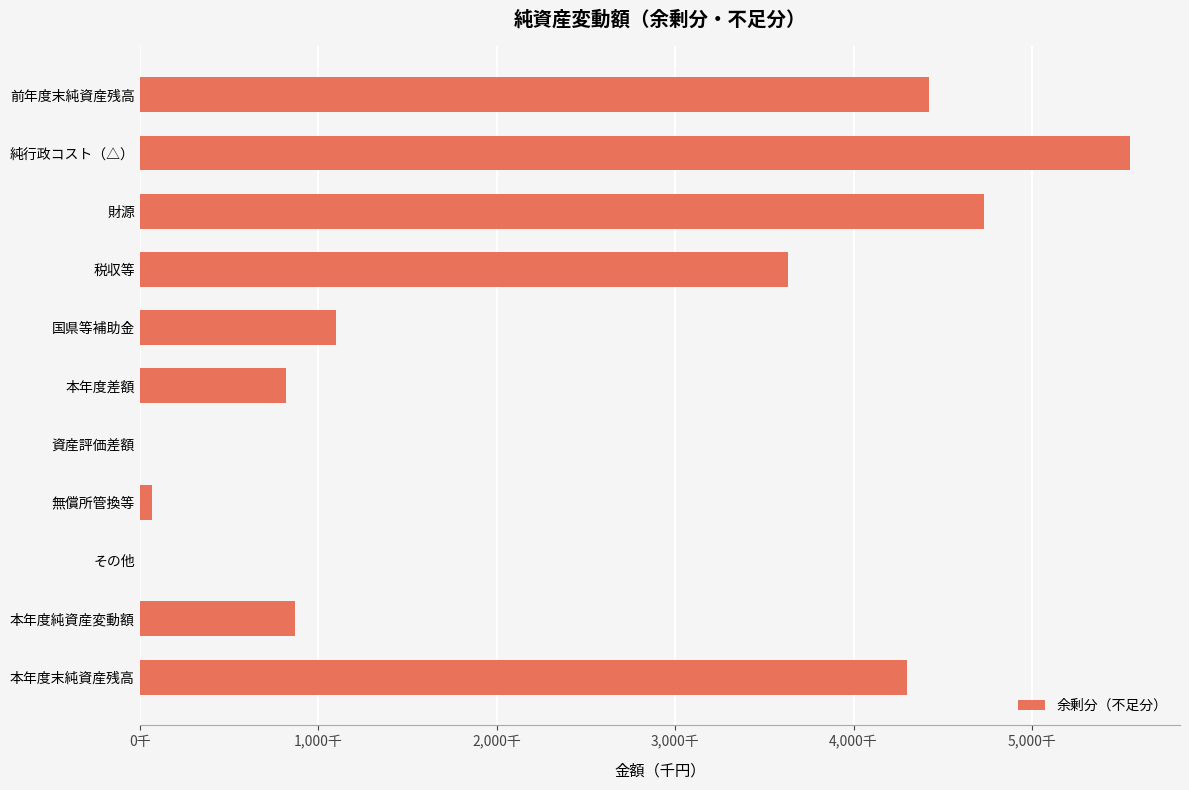

How many distinct data groups are displayed?

1